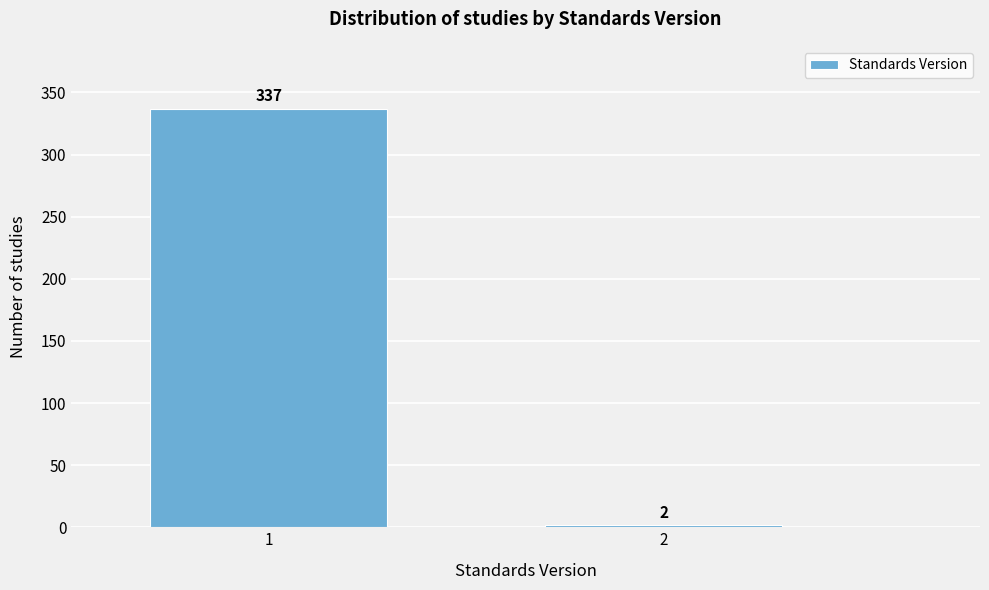

Reading left to right, what are all the values shown in this chart?

1=337	2=2